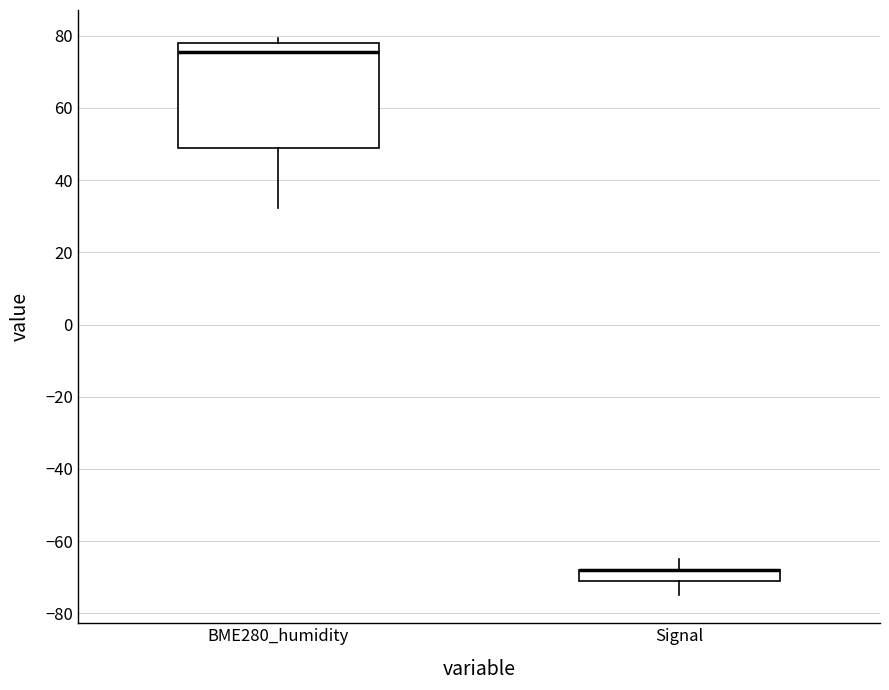

Comparing the boxes themselves (not the whiskers), which one is the tallest?

BME280_humidity